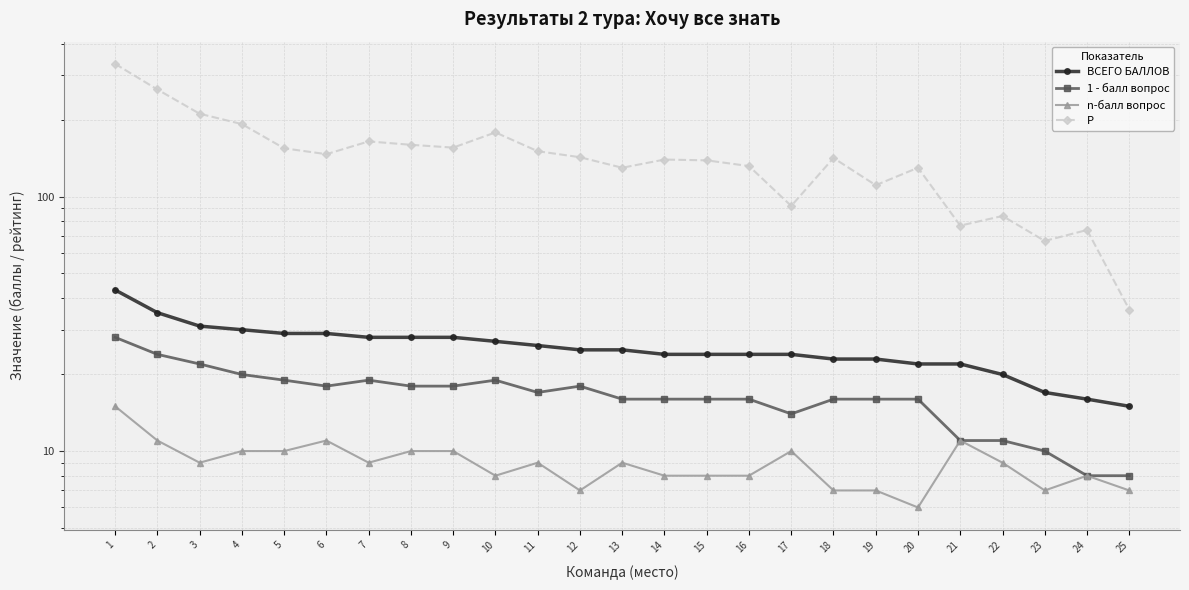

In Р, how many points are higher than both neighbors (excluding endpoints)?

7